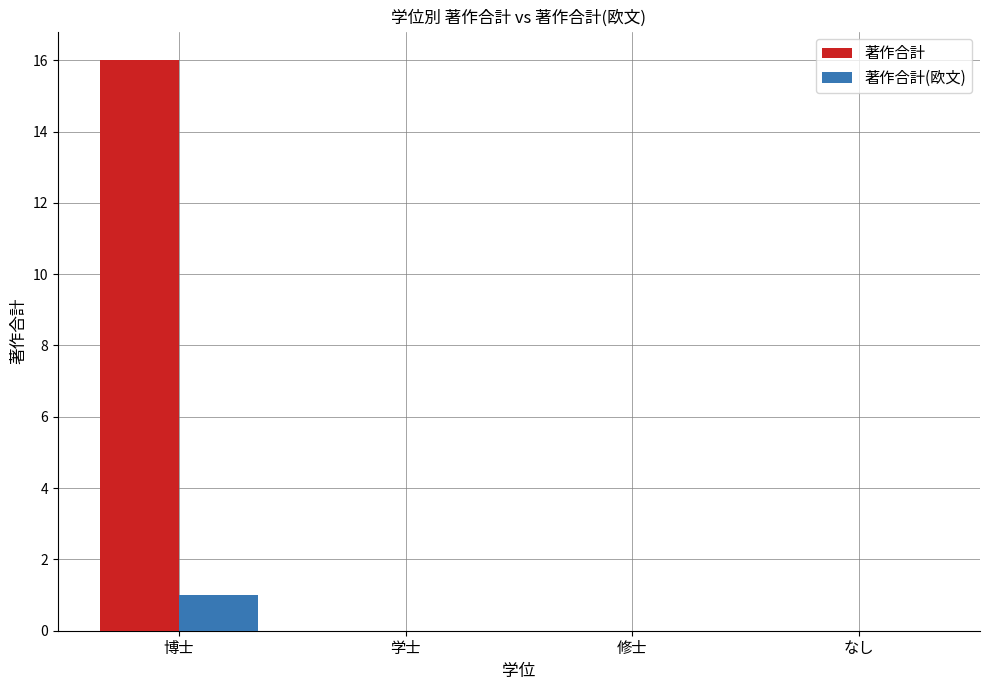

Which series has the widest spread of values?

著作合計